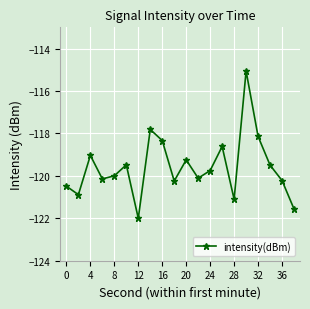

What is the sum of all values?

-2391.7